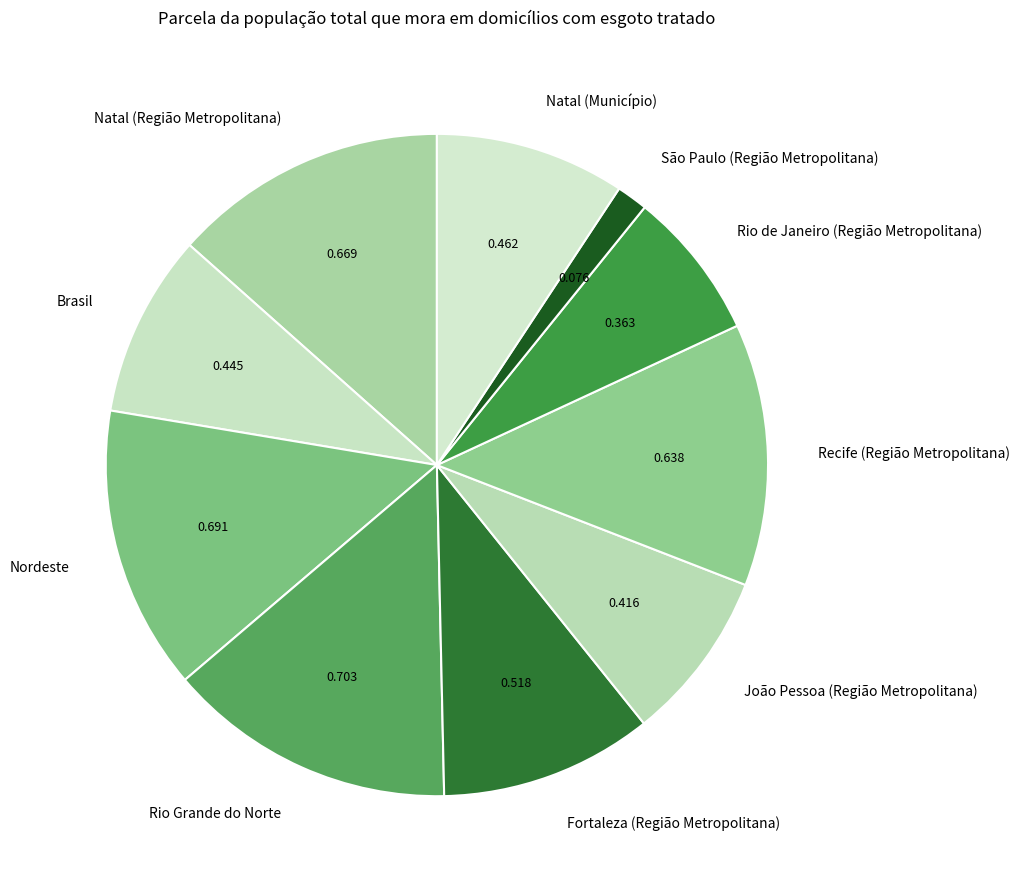

Between São Paulo (Região Metropolitana) and Brasil, which is larger?

Brasil